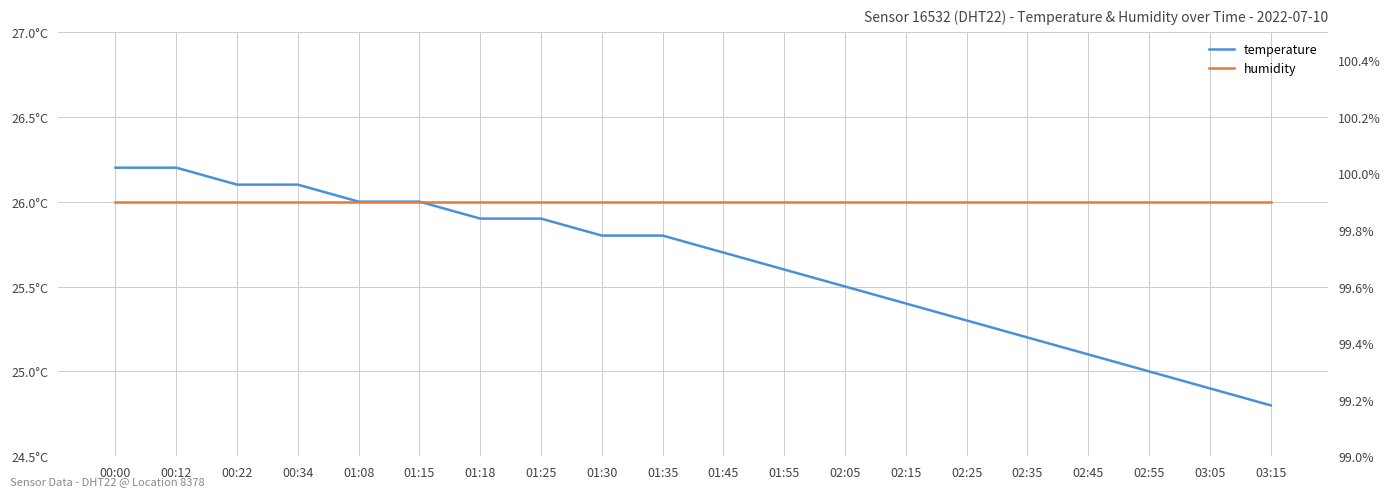

Does the chart display data point markers on the line(s)?

No